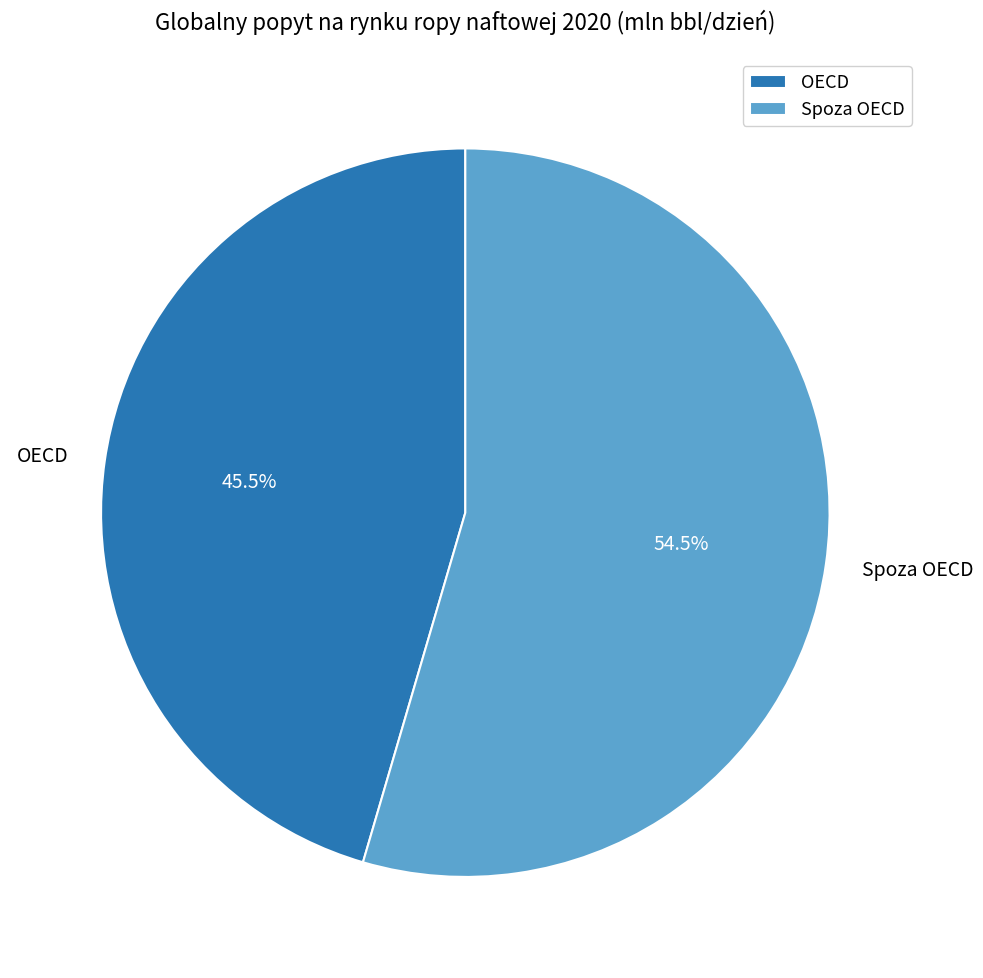

To the nearest percent, what is the difference between the OECD and Spoza OECD slice percentages?

9%